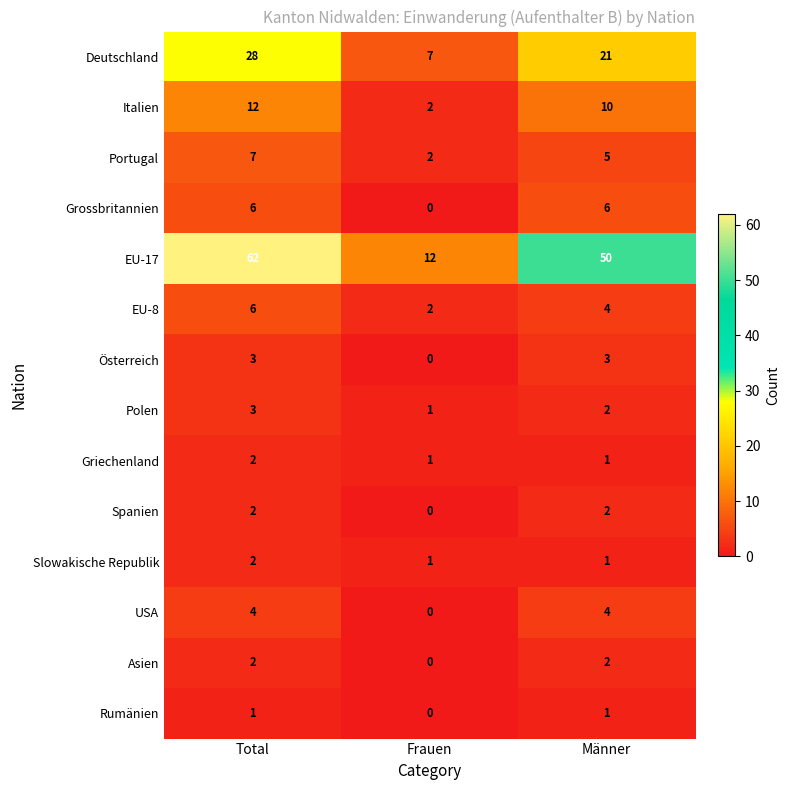

How many distinct data groups are displayed?

14